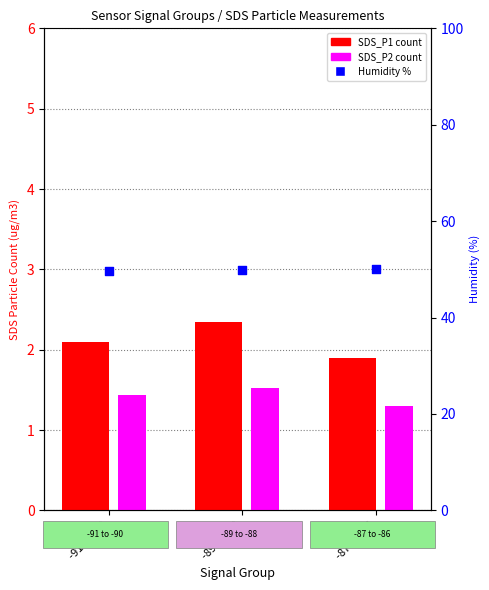

What are all the series names shown in the legend?

SDS_P1, SDS_P2, Humidity (%)